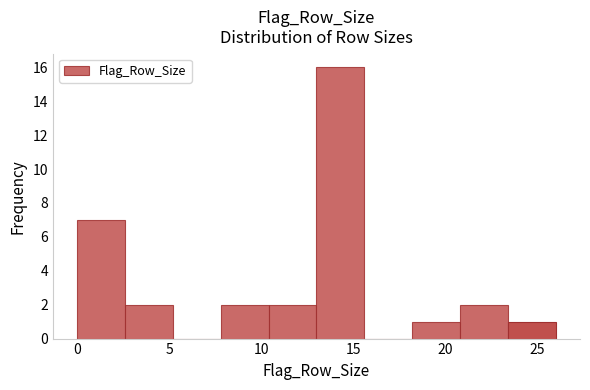

What is the height of the bar covering 7.8 to 10.4 on the x-axis? Neither the bar edges nor the heights are printed on the chart, so give them approximately, as read against the axes.

2